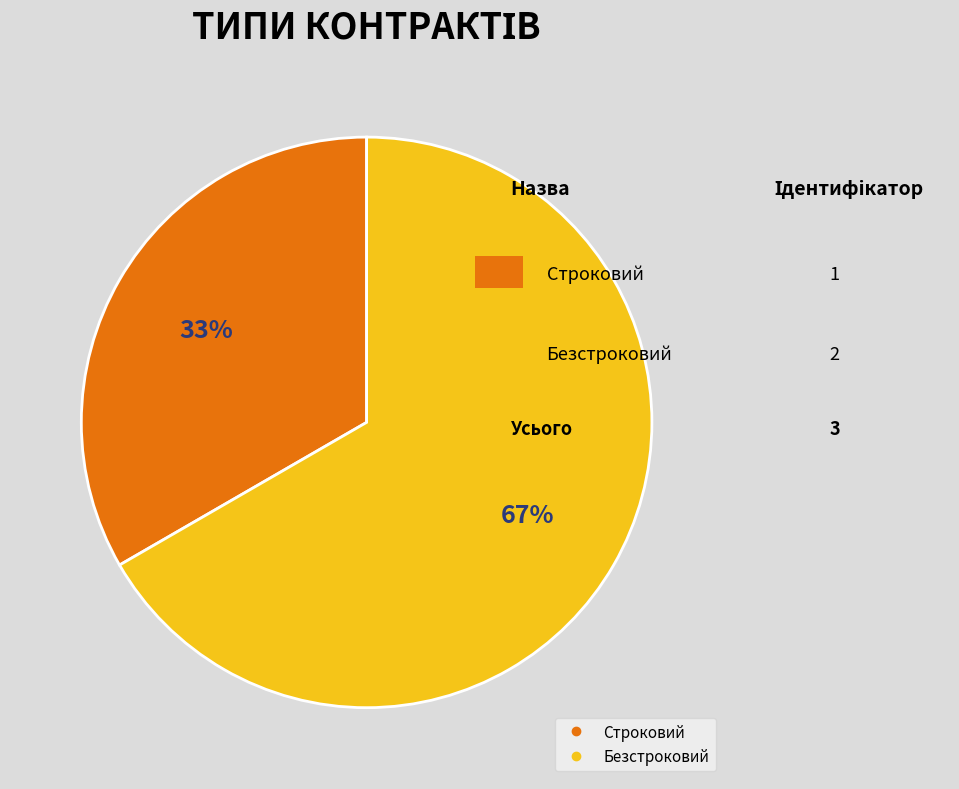

The Строковий slice represents 39% of the pie. True or false?

False